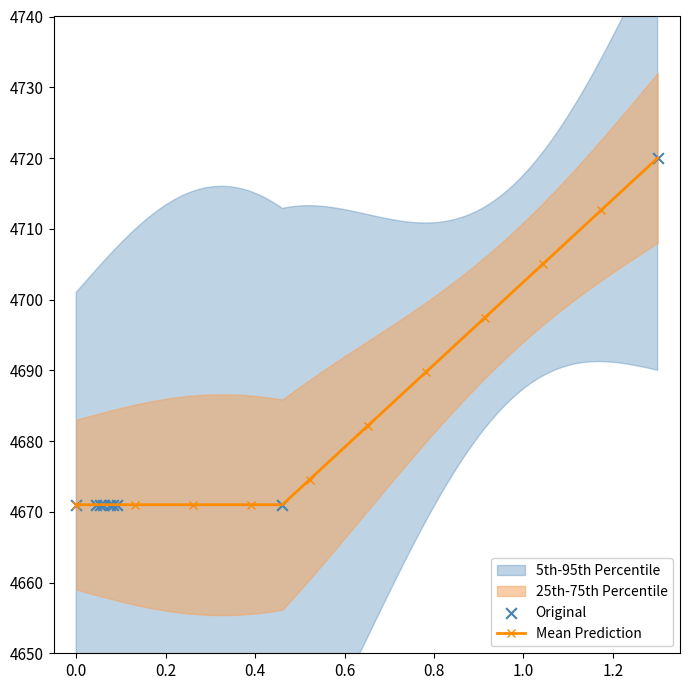

What is the highest value of the Mean Prediction series?

4720.0